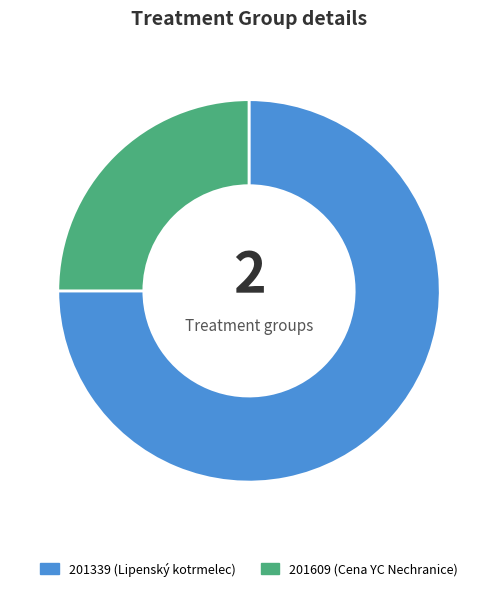

Is 201609 the majority of the pie?

No